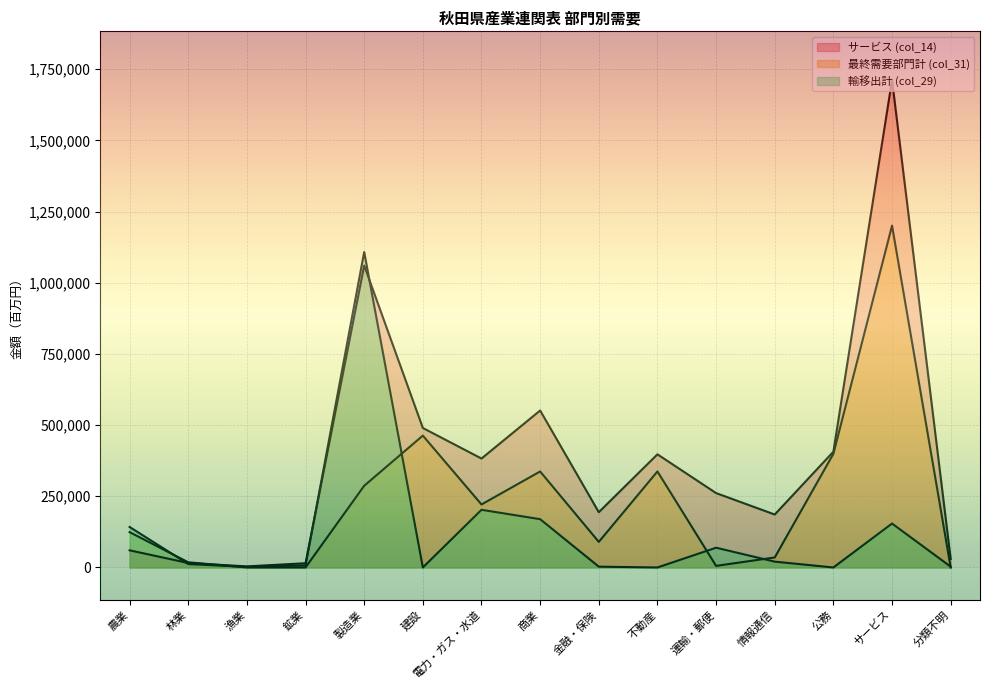

How many values in the サービス (col_14) series are below 261243?

7